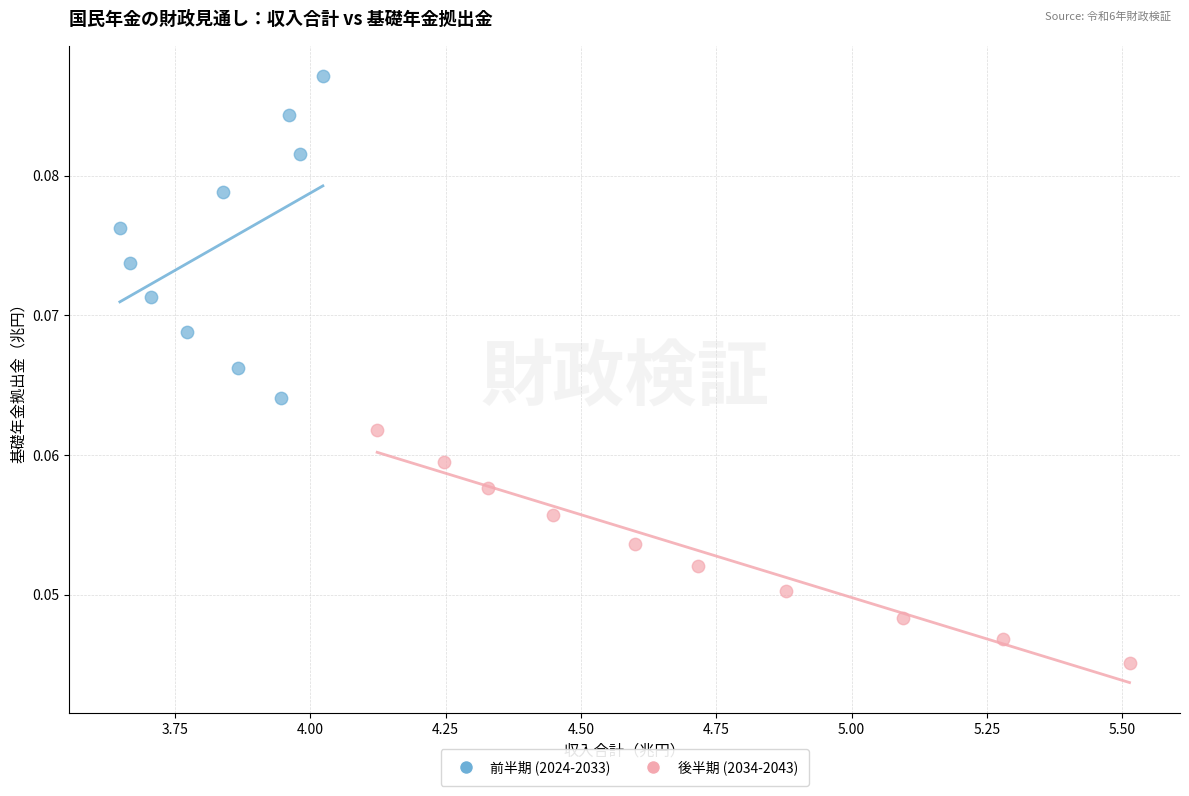

Which series contains the lowest Y value?

後半期 (2034-2043)